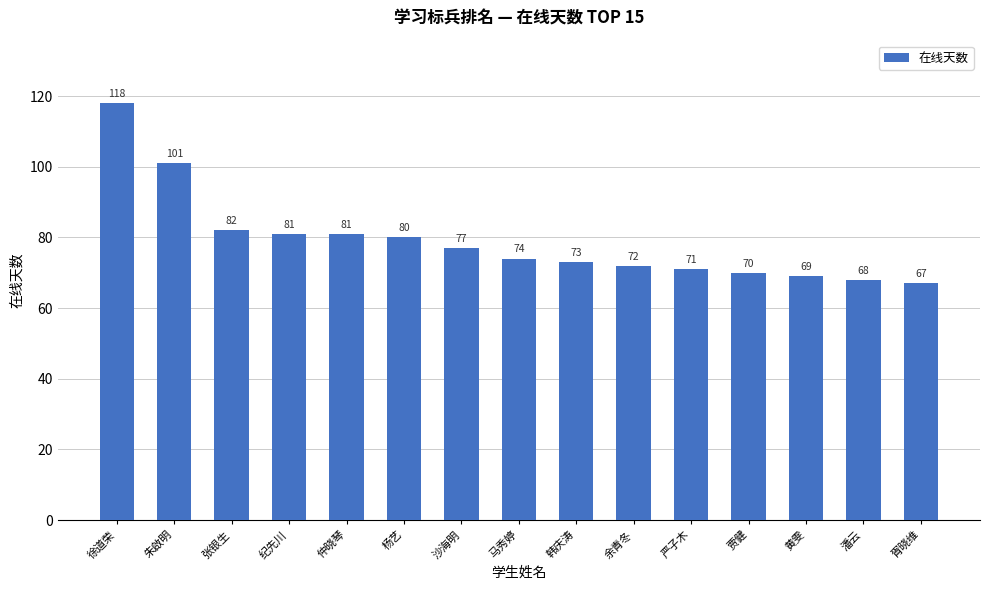

At which label is the value closest to 92?

朱啟明